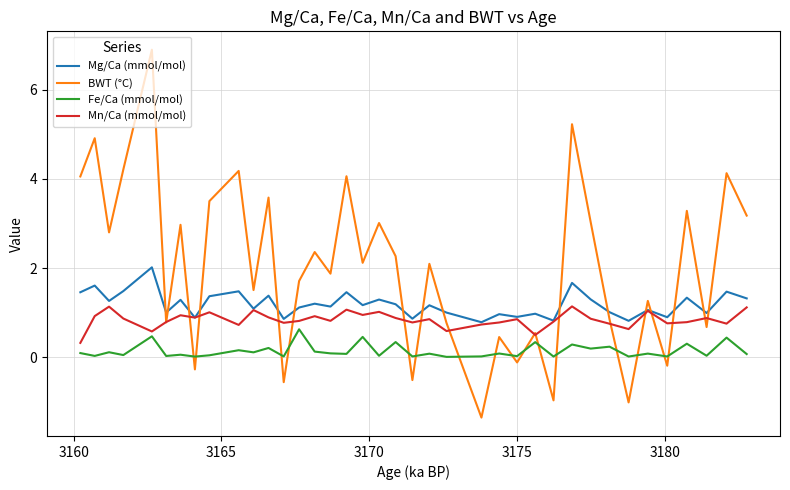

List the series in order of their peak value, lowest first.

Fe/Ca (mmol/mol), Mn/Ca (mmol/mol), Mg/Ca (mmol/mol), BWT (°C)